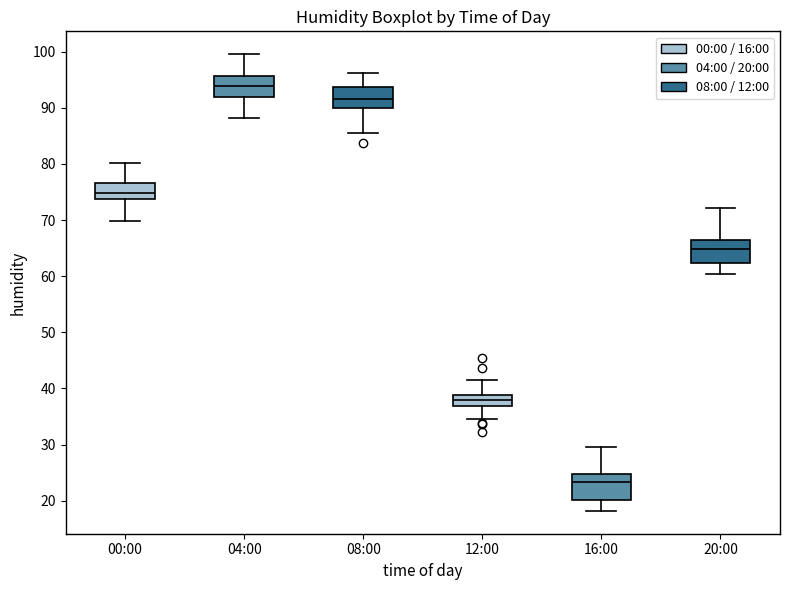

Reading left to right, read every box against the y-axis: the position of its median line, the range the box covers, and the ends of its whiskers. The values are not printed on the chart, so give them approximately, as read against the axis.

00:00: median 75, box 74 to 77, whiskers 70 to 80
04:00: median 94, box 92 to 96, whiskers 88 to 100
08:00: median 92, box 90 to 94, whiskers 86 to 96
12:00: median 38, box 37 to 39, whiskers 34 to 41
16:00: median 23, box 20 to 25, whiskers 18 to 30
20:00: median 65, box 62 to 66, whiskers 60 to 72